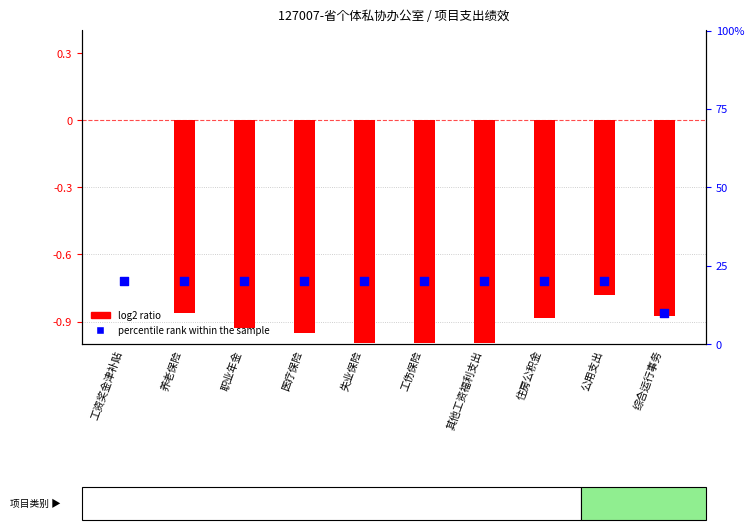

Which series has the widest spread of Y values?

log2 ratio